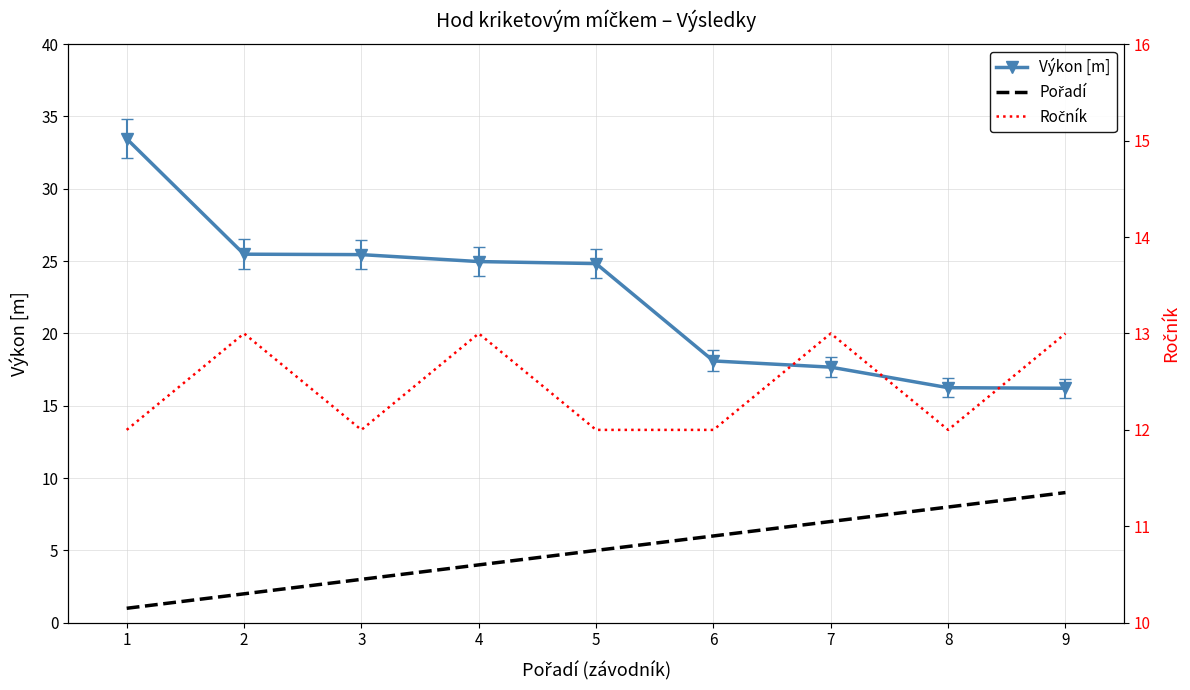

Rank the series by their average value, from lowest to highest.

Pořadí, Ročník, Výkon [m]